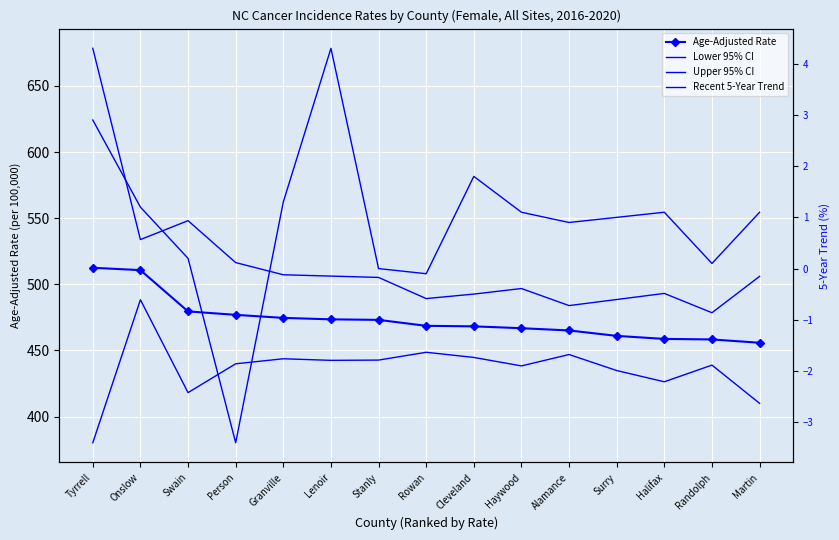

What is the label of the 7th point from the left?

Stanly